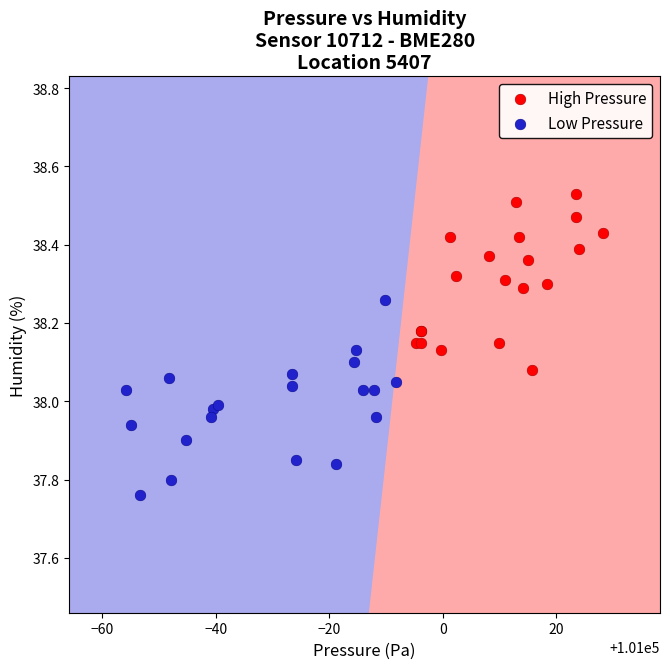

Which series contains the highest Y value?

High Pressure